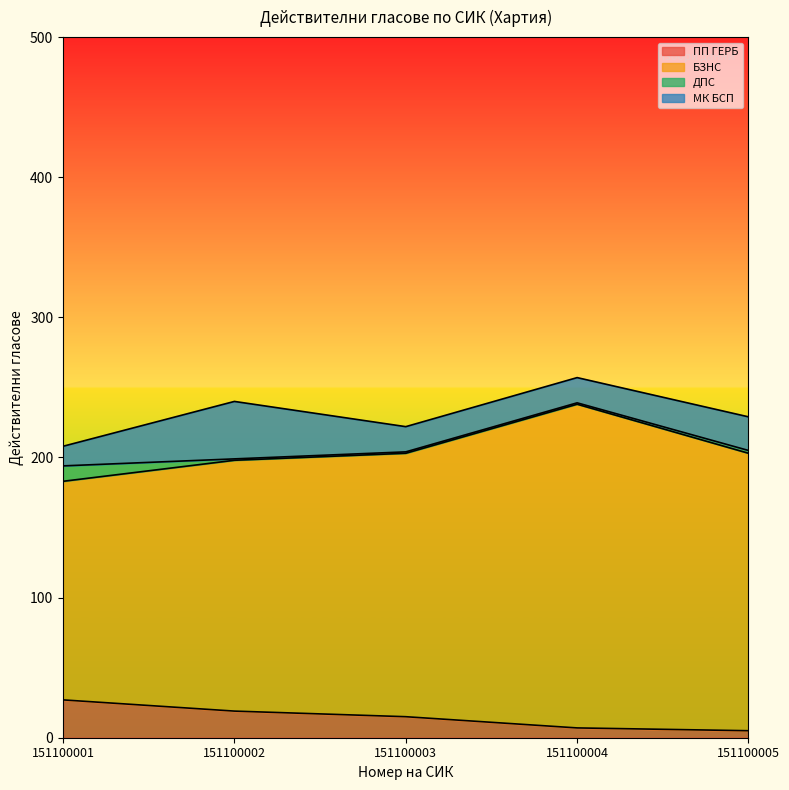

At 151100003, list the series in order from largest to smallest.

БЗНС, МК БСП, ПП ГЕРБ, ДПС